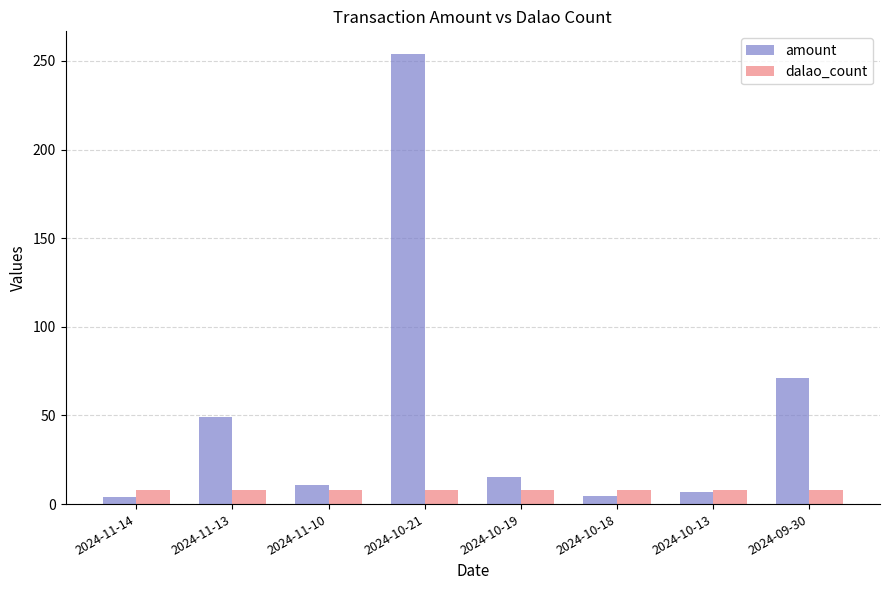

At 2024-10-18, list the series in order from smallest to largest.

amount, dalao_count